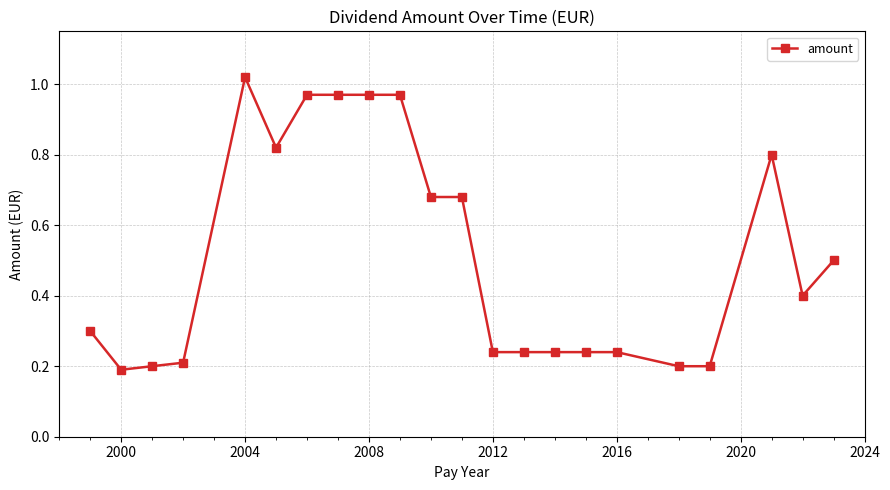

What is the sum of all values?

11.3